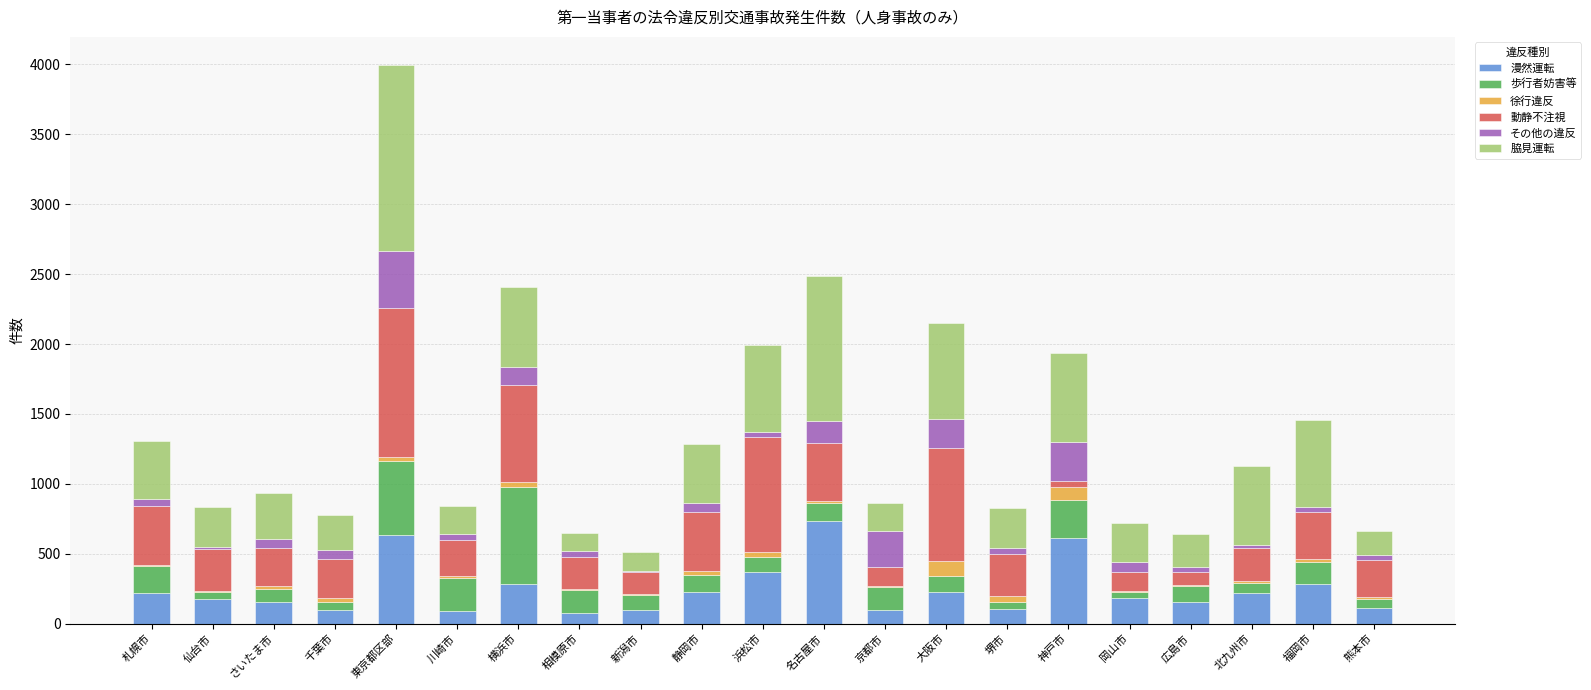

At which category is the sum across all series the highest?

東京都区部